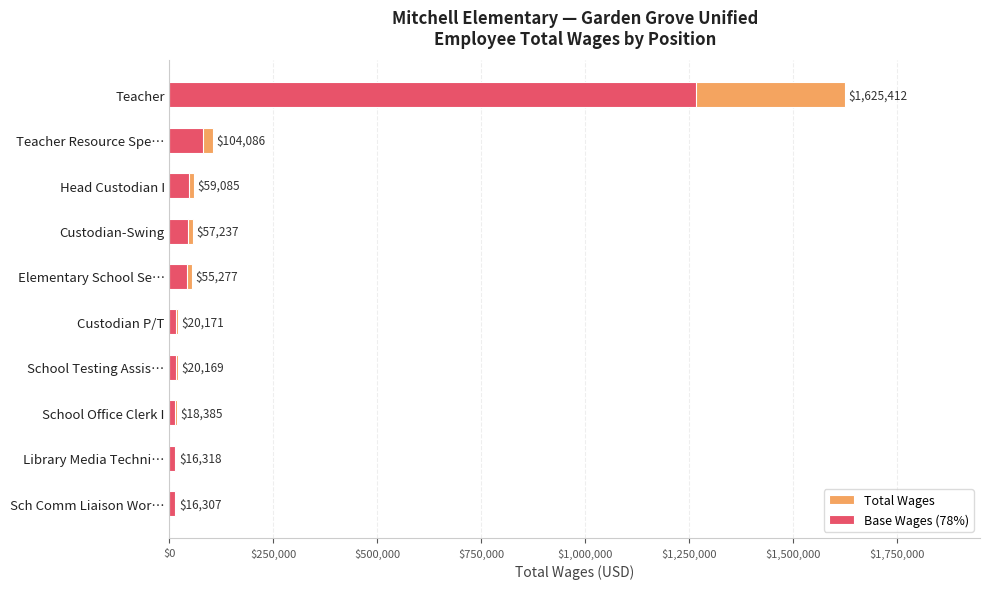

How many bars are there in each group?

2